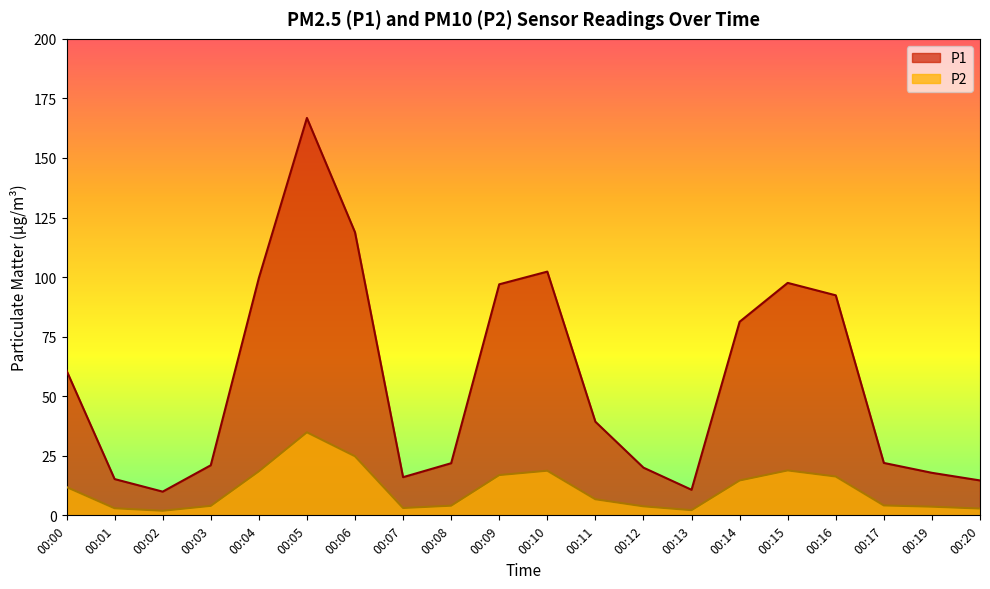

How many categories are shown in the chart?

20